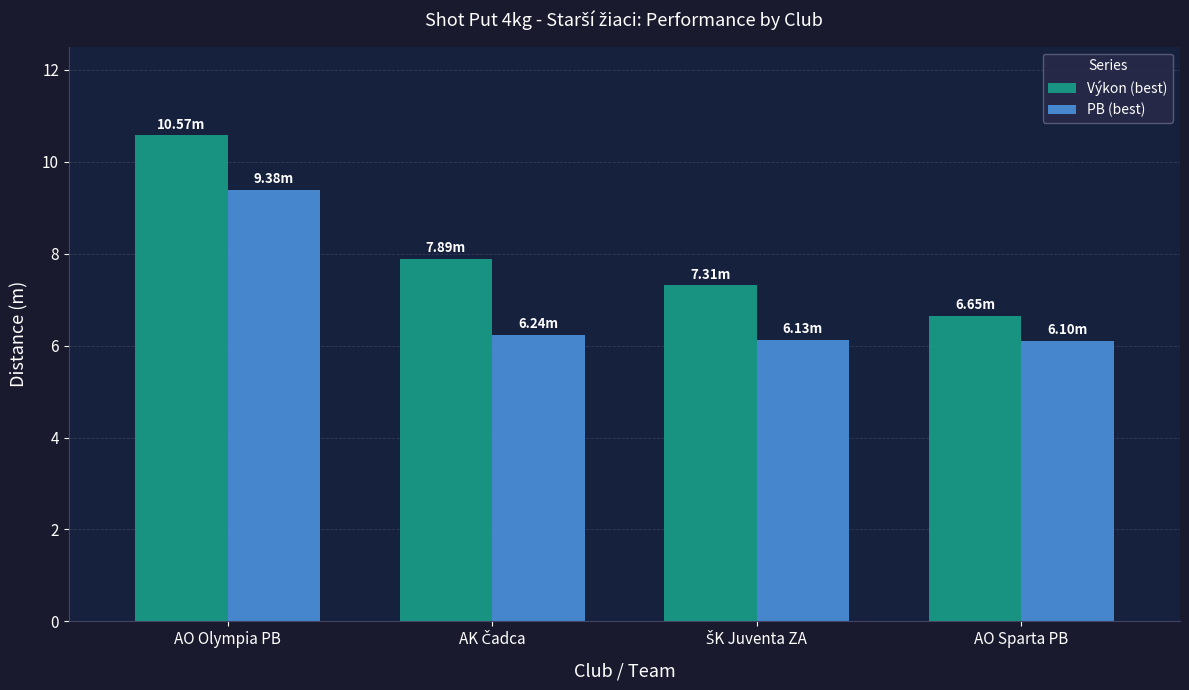

At which label does Výkon (best) first exceed 7?

AO Olympia PB